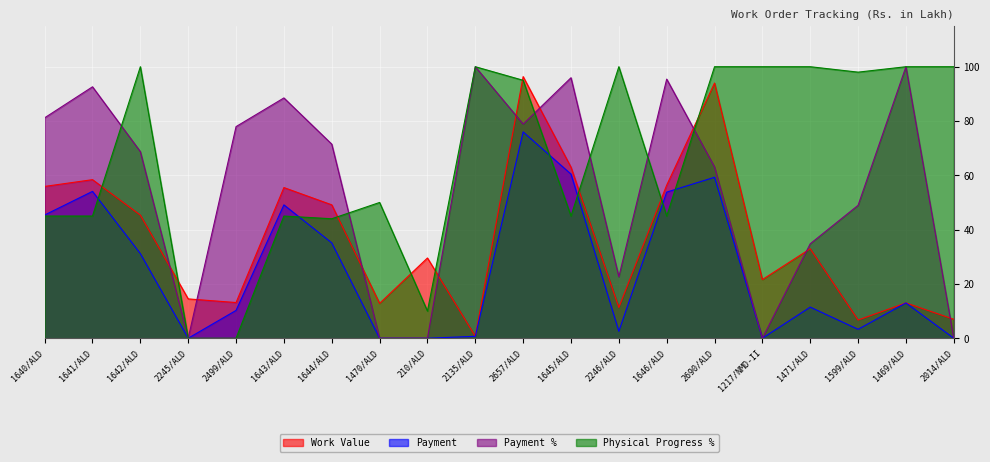

List the series in order of their overall mean, lowest first.

Payment, Work Value, Payment %, Physical Progress %